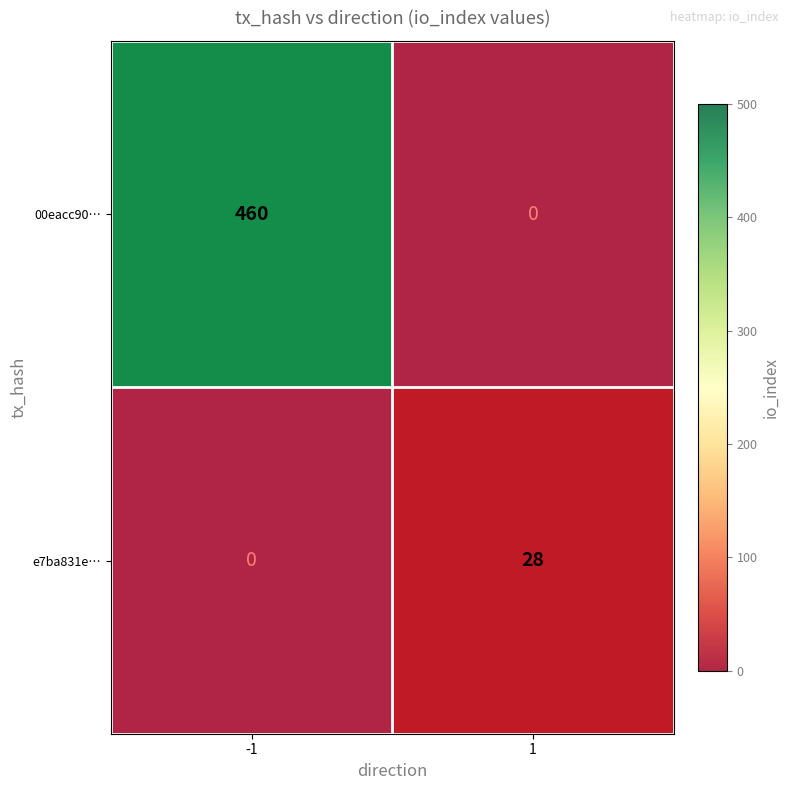

What is the difference between the 00eacc90… values at 1 and -1?

460